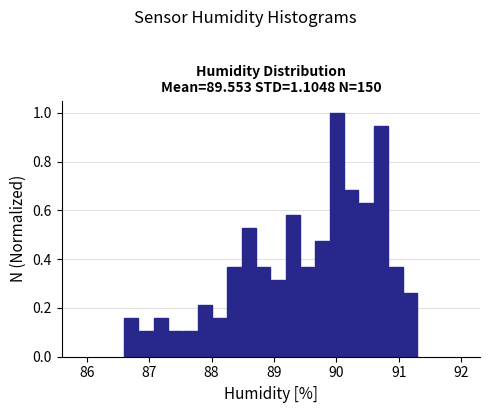

Around what value on the x-axis is the tallest bar? Give the approximate position of its centre, as read against the axis.

90.0